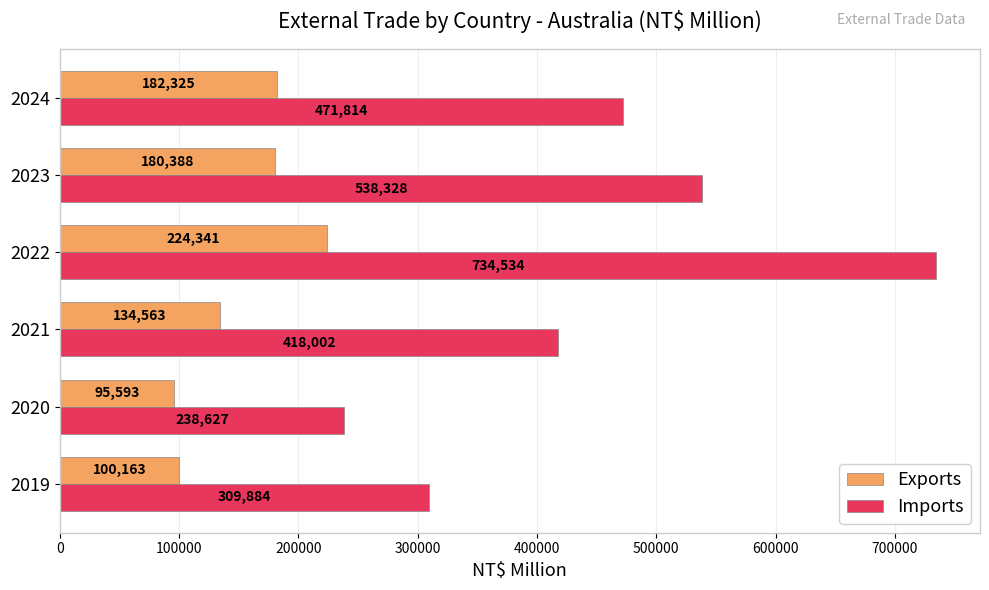

List the labels in order of Imports value, smallest first.

2020, 2019, 2021, 2024, 2023, 2022